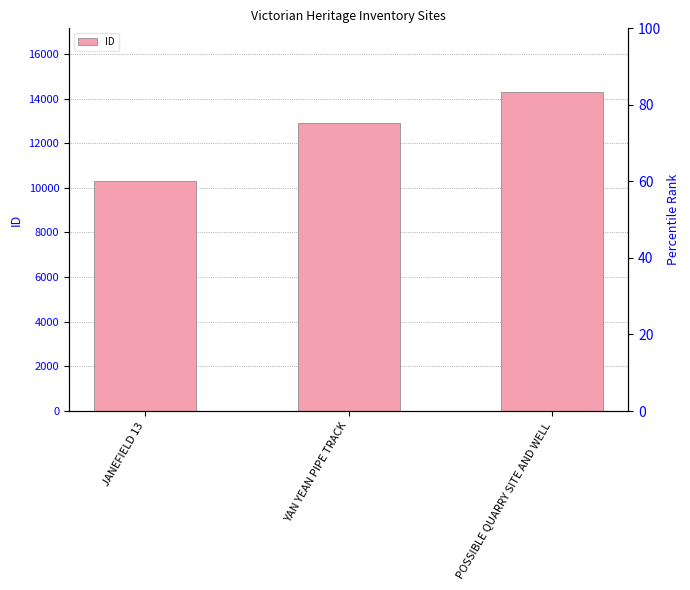

What is the ratio of the value at POSSIBLE QUARRY SITE AND WELL to the value at YAN YEAN PIPE TRACK?

1.1